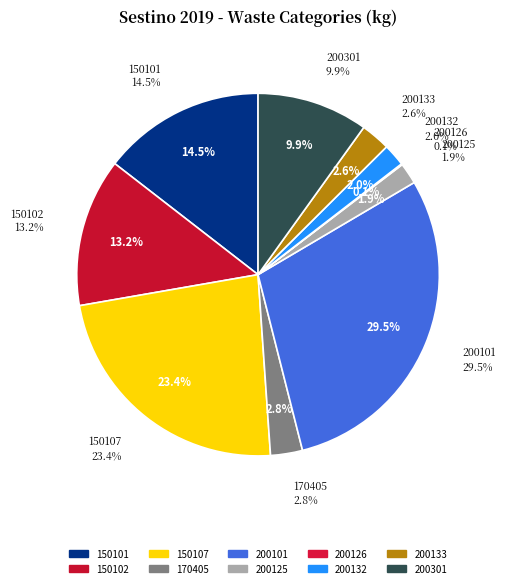

To the nearest percent, what portion does 150102 represent?

13%